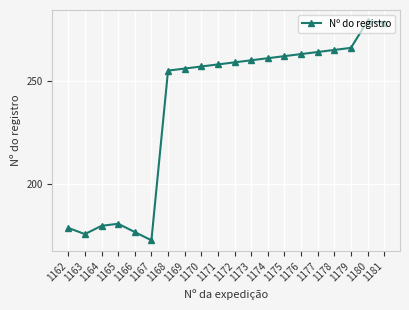

Reading left to right, transcribe all the data shown in this chart.

179	176	180	181	177	173	255	256	257	258	259	260	261	262	263	264	265	266	279	278